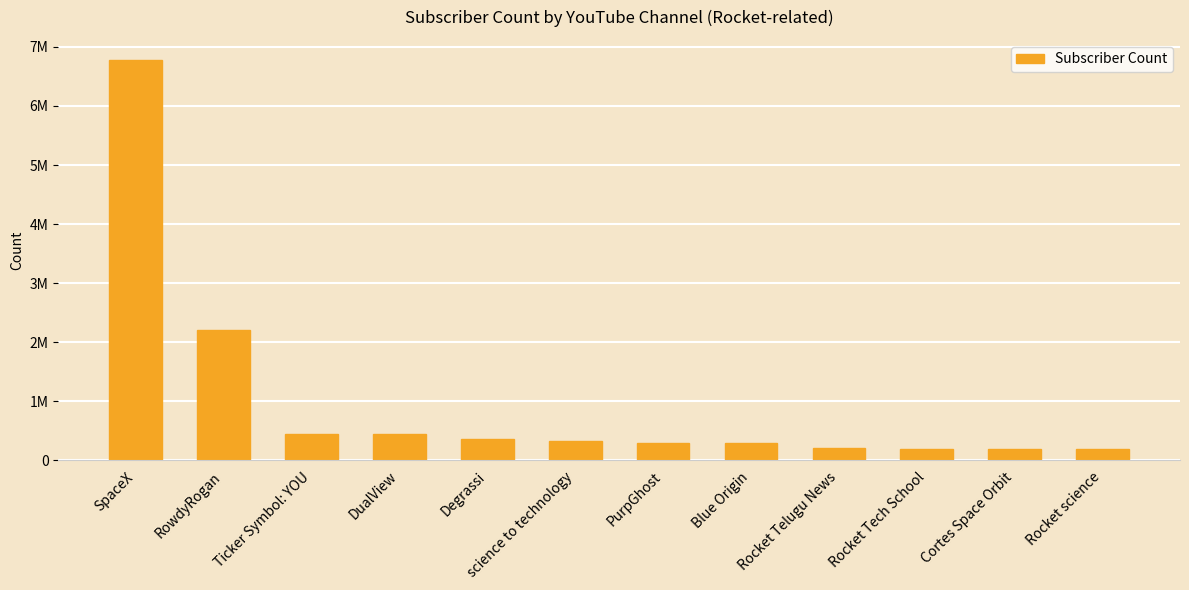

Reading right to left, extract all data points from this chart.

187000	190000	195000	215000	287000	298000	324000	357000	453000	453000	2200000	6780000